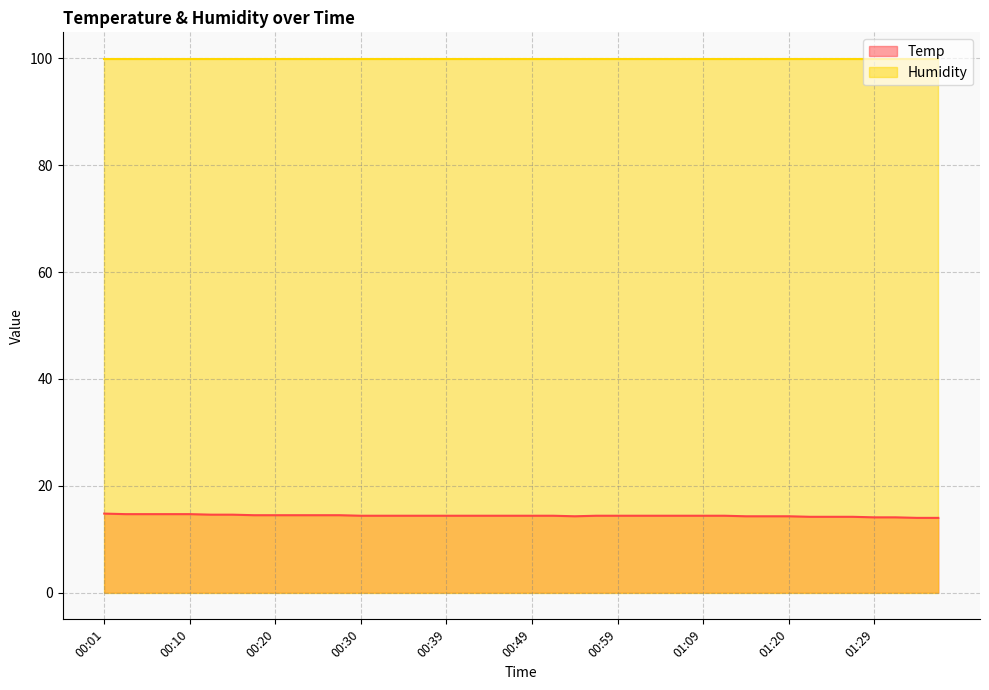

Is it true that the value at 01:20 is 14.3?

True